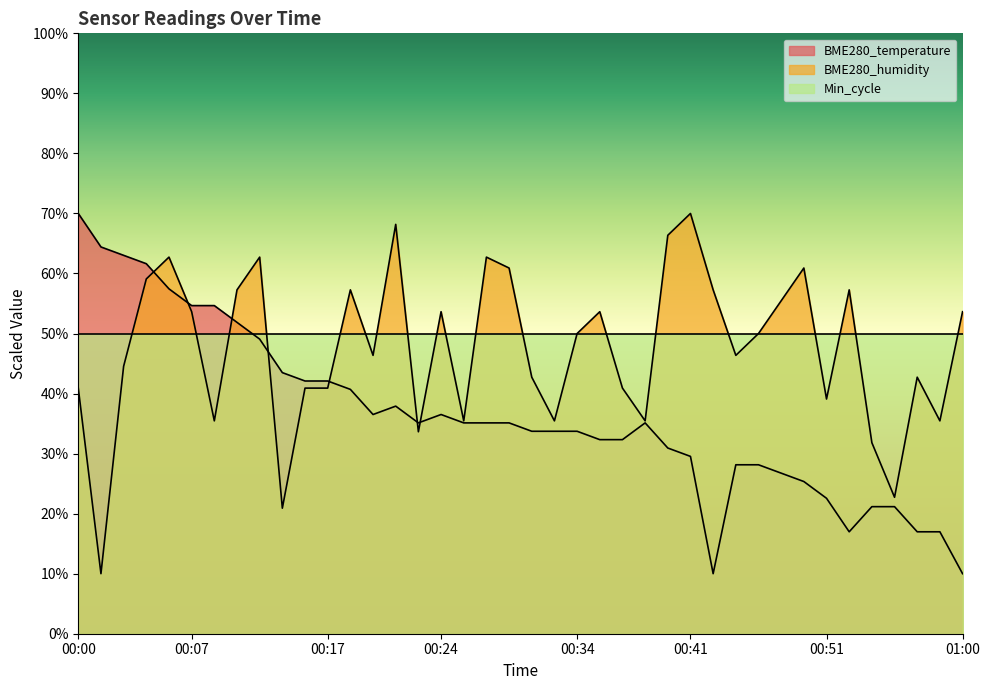

Where does the BME280_temperature series first go above 35?

00:00